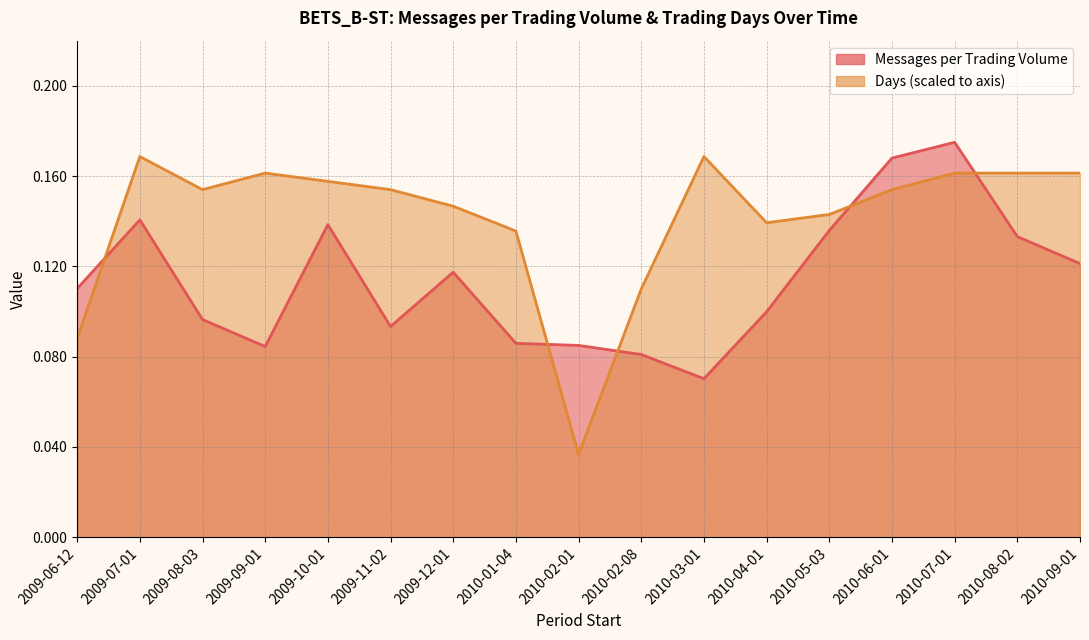

True or false: Days (scaled) has a value of 0.1 at 2010-01-04.

True